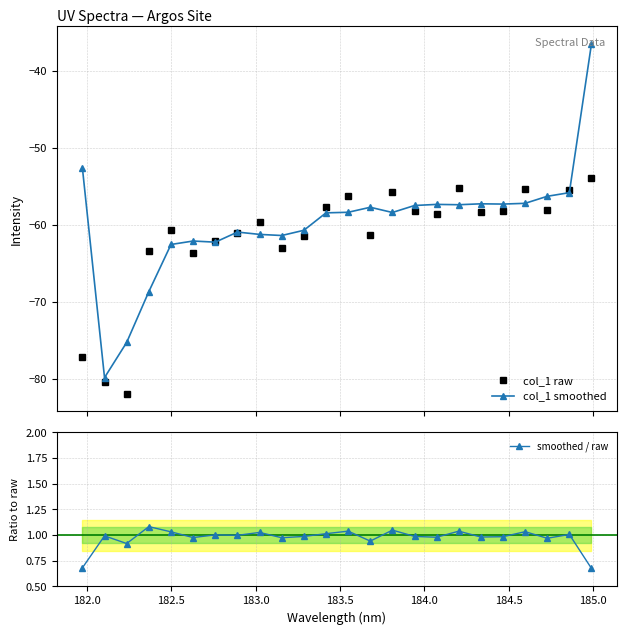

What is the value of the col_1 smoothed point at the 22nd from the left?

-56.3